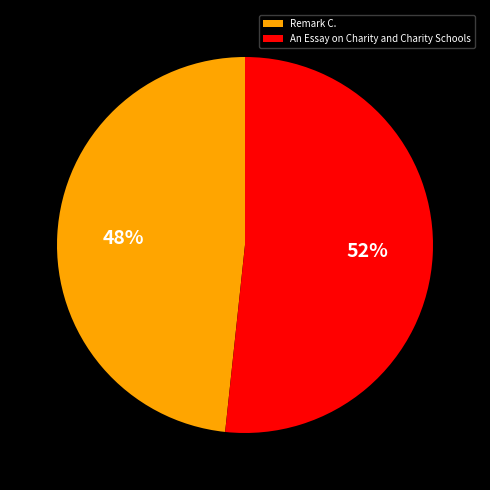

What percentage is the Remark C. slice, to the nearest percent?

48%